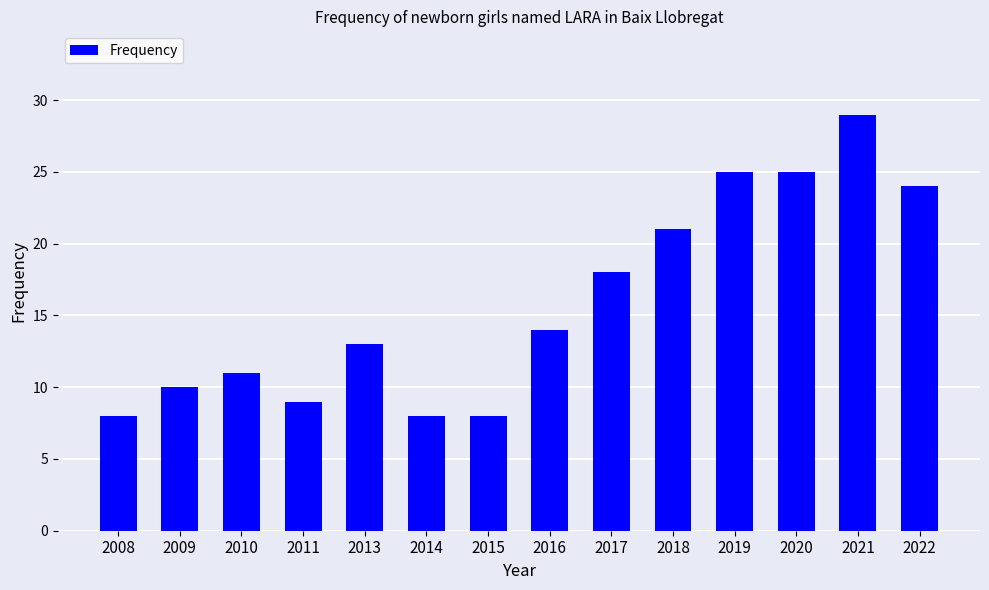

What is the sum of all values?

223